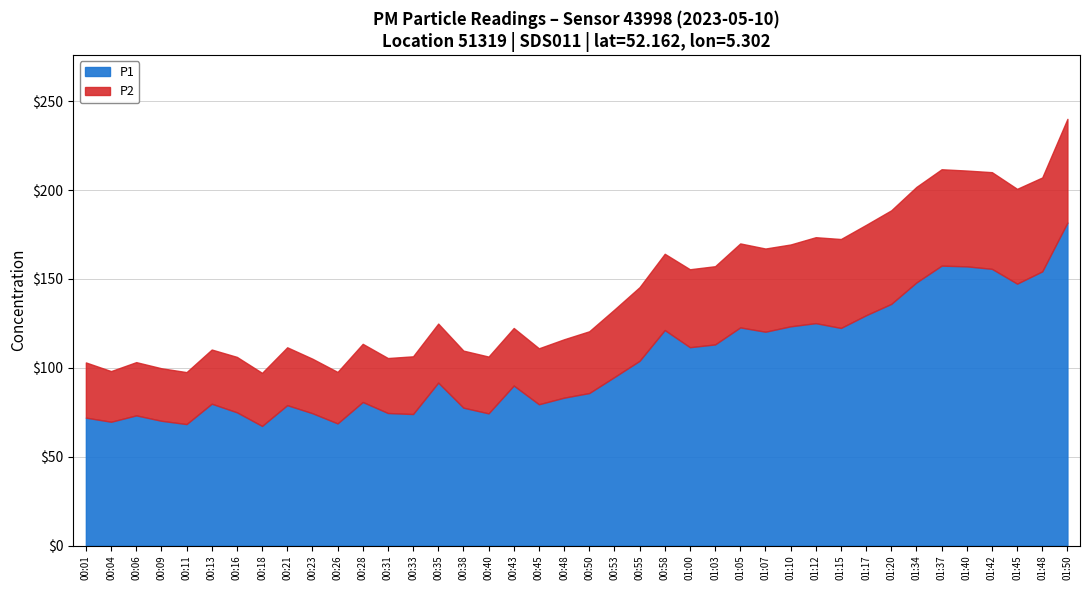

Between 00:01 and 00:13, which series saw the biggest shift?

P1